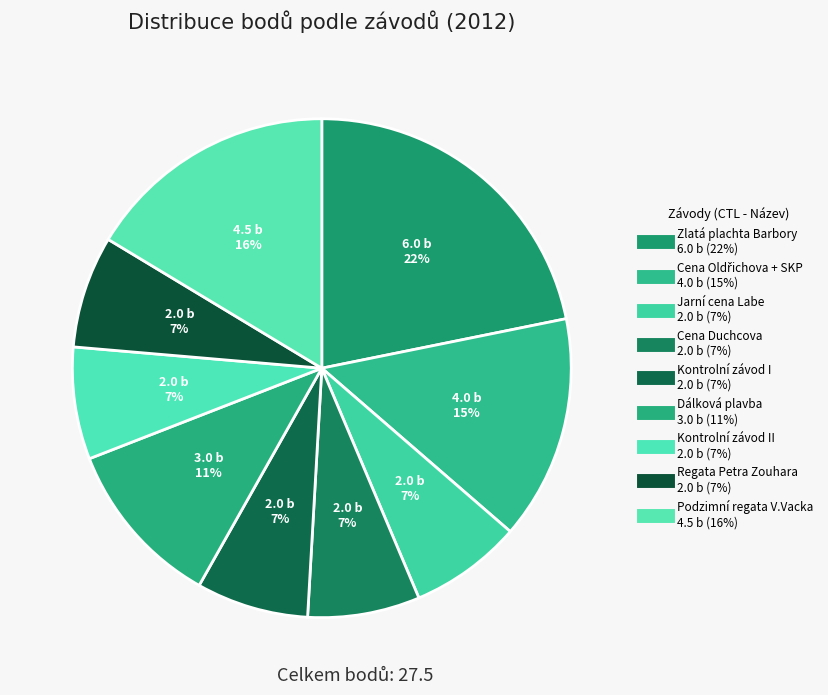

How many segments does this pie chart have?

9